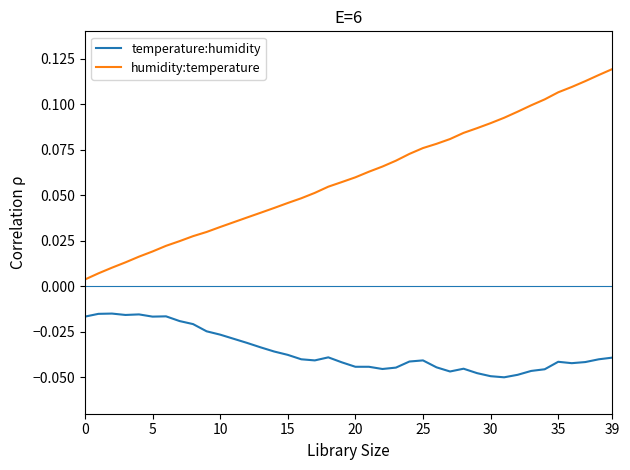

Which series has the widest spread of values?

humidity:temperature